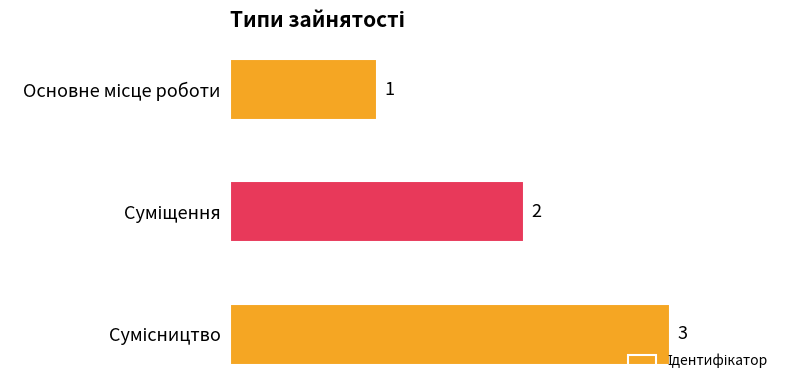

What is the difference between the maximum and minimum values?

2